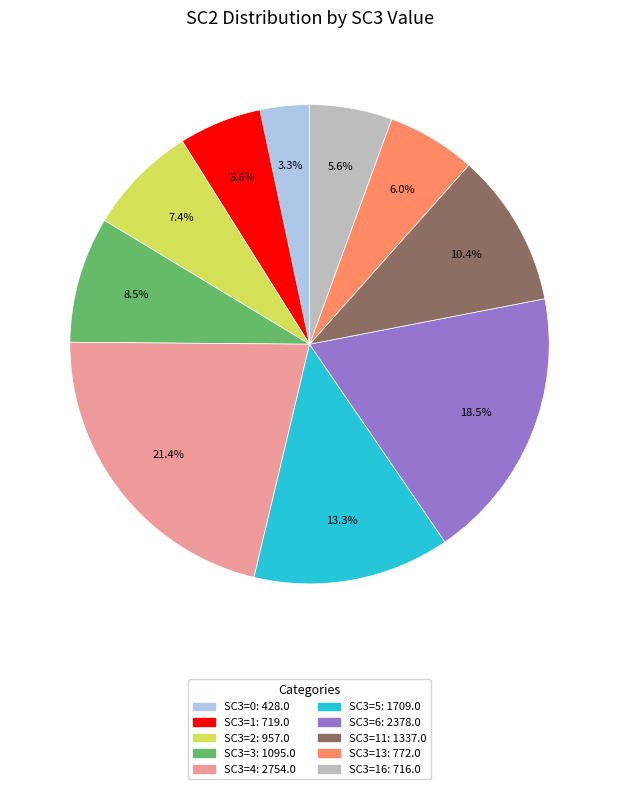

How many slices are in this pie chart?

10